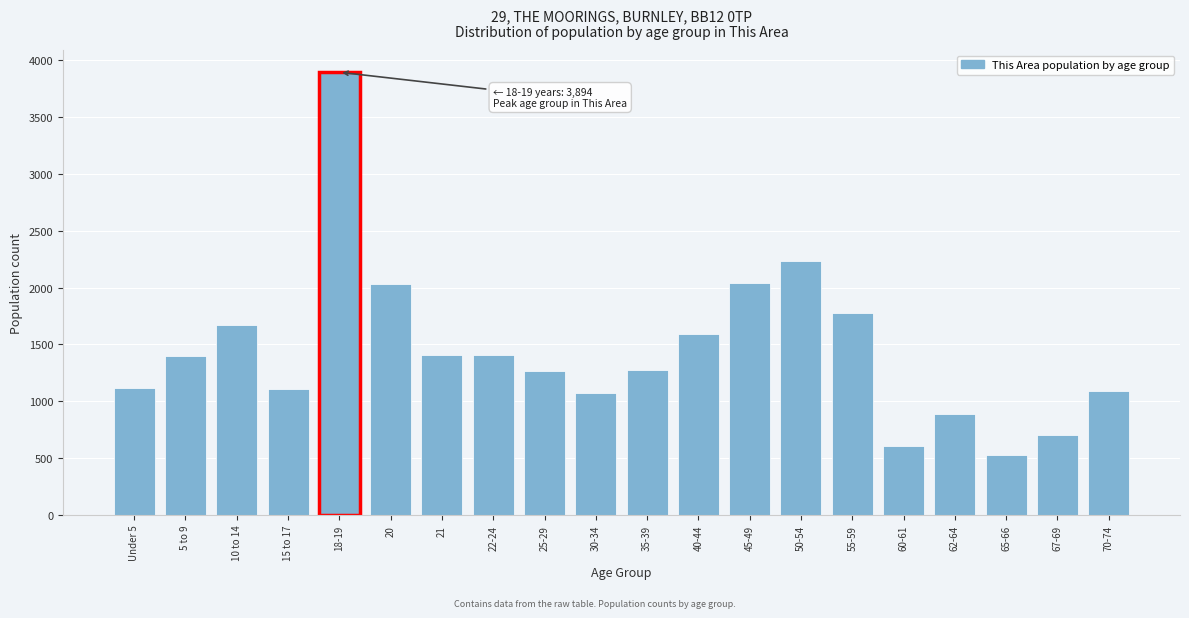

Read the value at 25-29.

1264